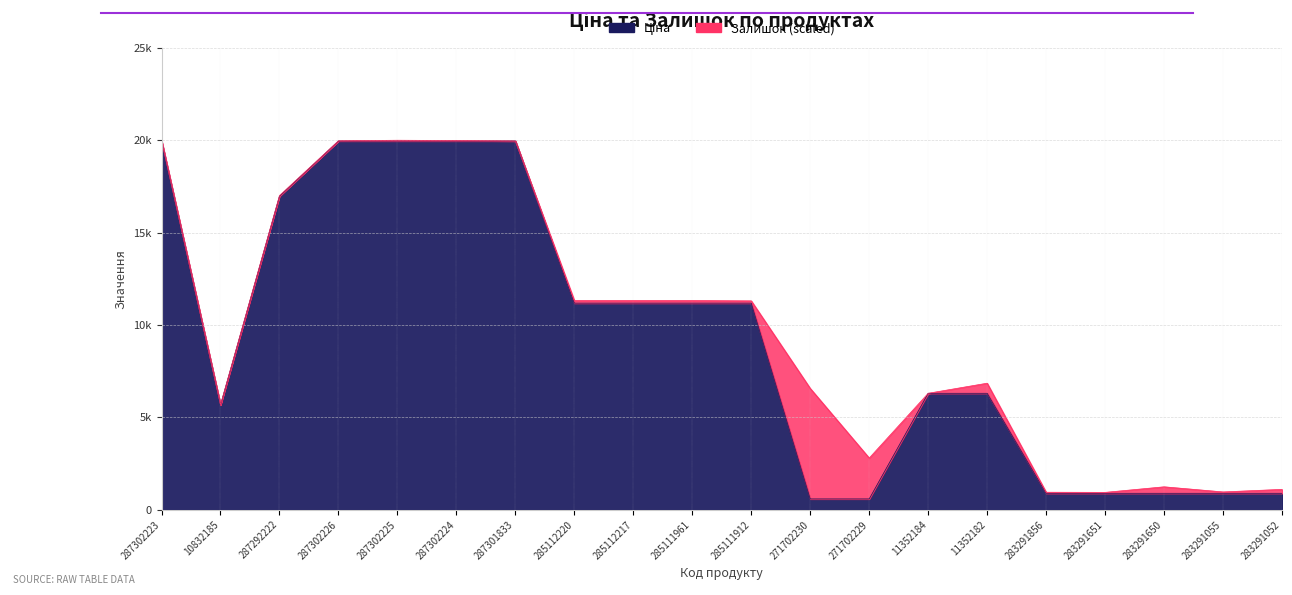

What is the change in value from 10832185 to 271702229?

-5083.9